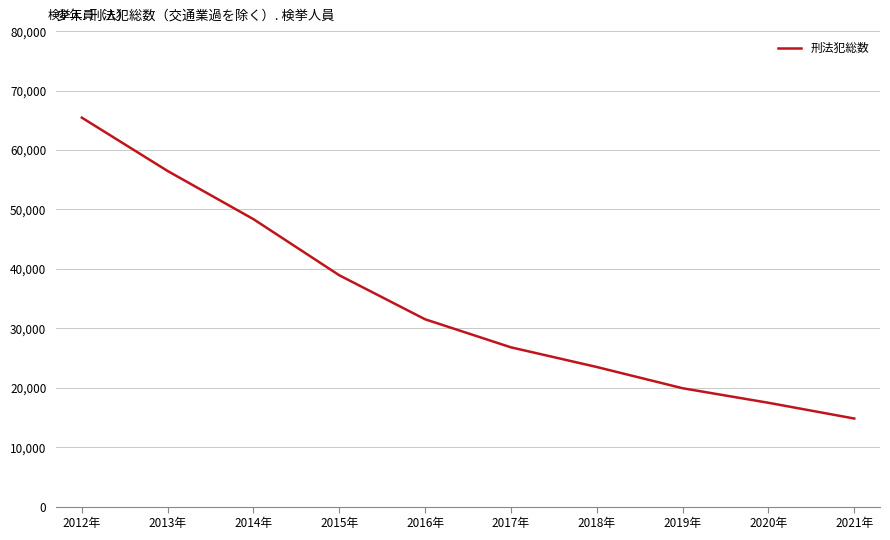

What is the difference between the maximum and second lowest values?

47982